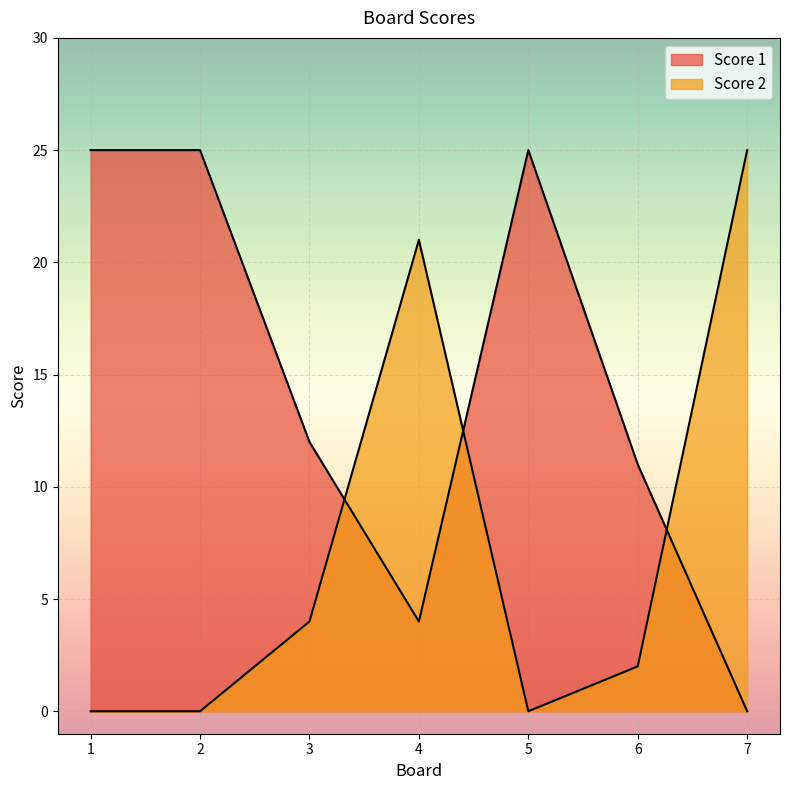

How many lines are shown in the chart?

2